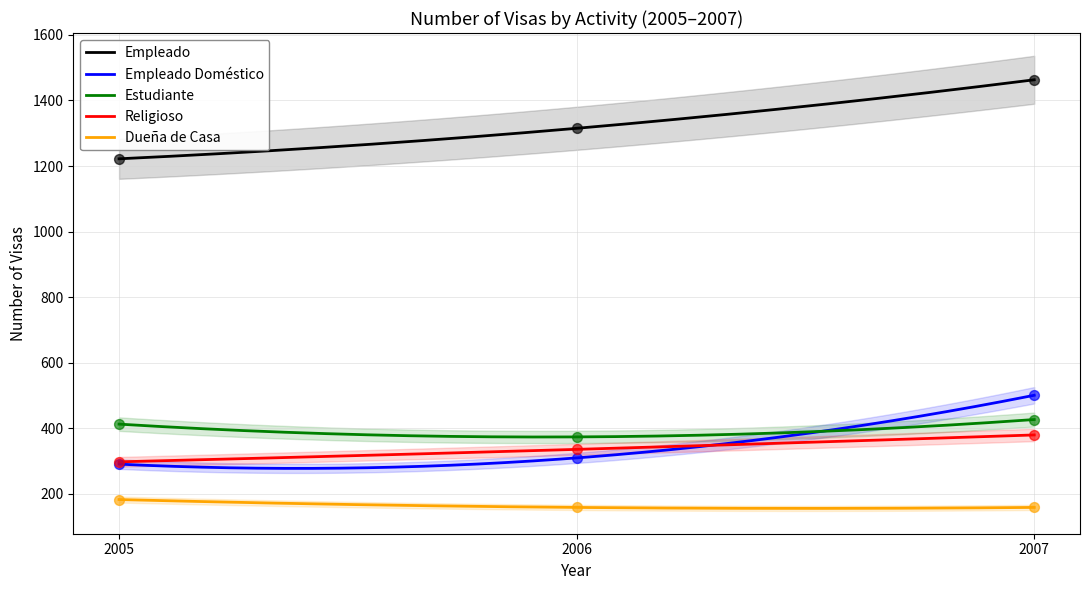

What is the highest value of the Empleado Doméstico series?

501.0